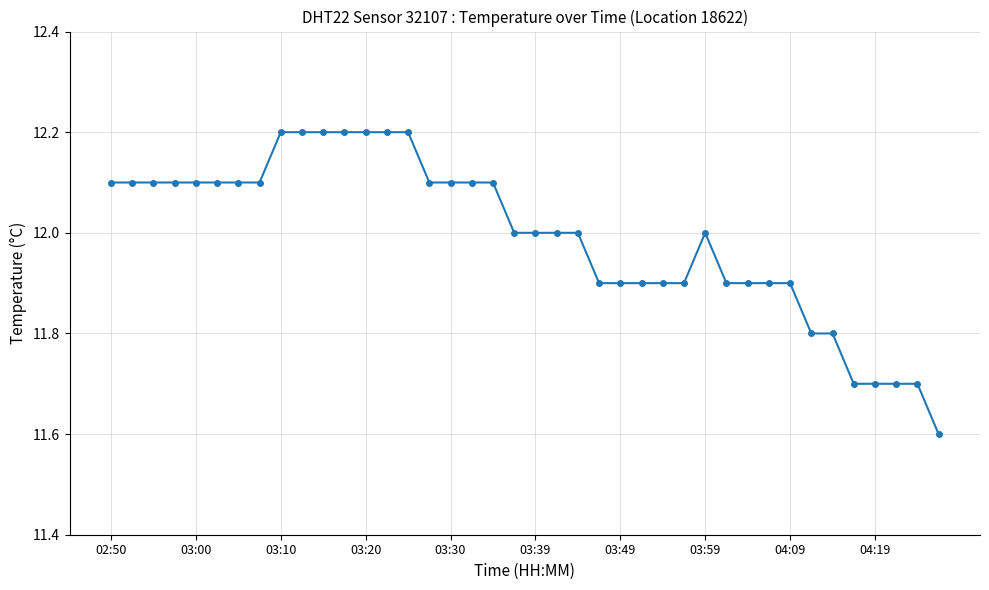

What is the maximum value shown in the chart?

12.2